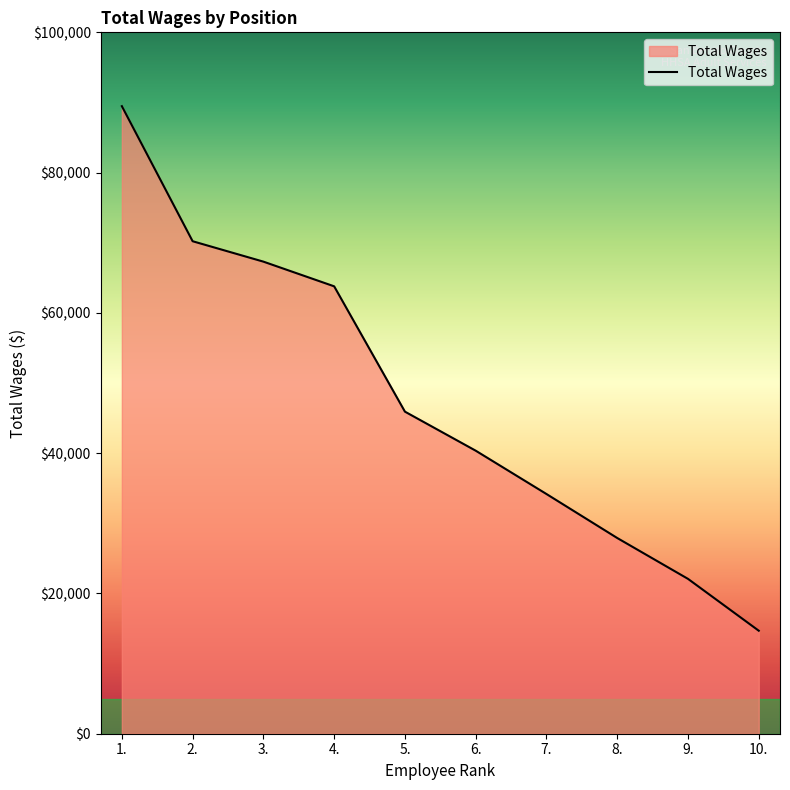

What is the difference between the values at 3. and 8.?

39404